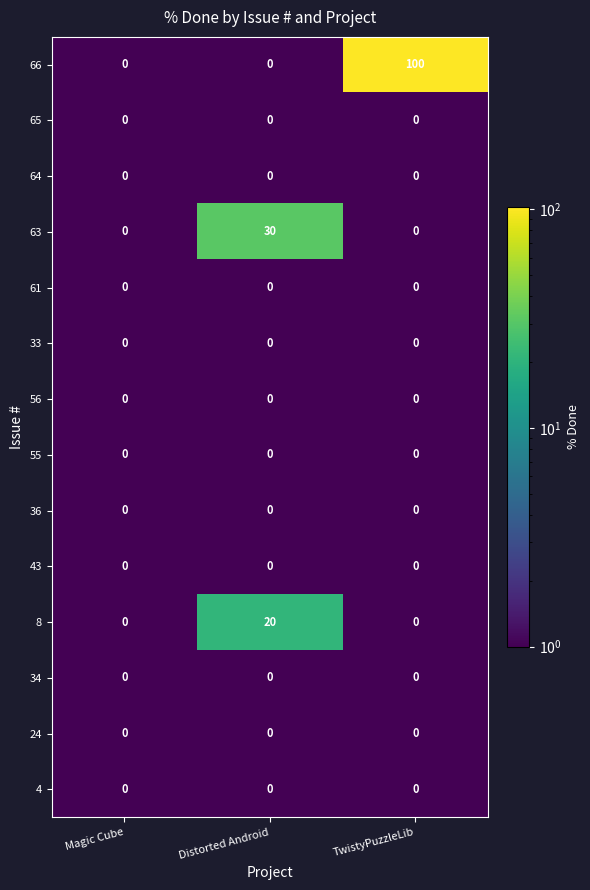

Which series changed the most between Magic Cube and TwistyPuzzleLib?

66